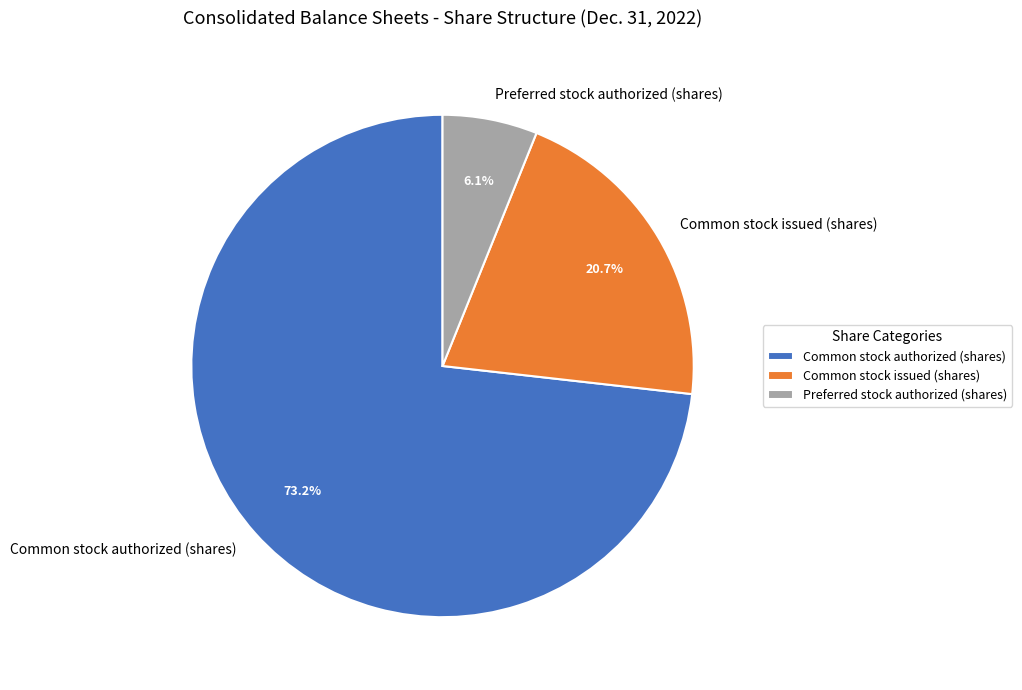

How many segments does this pie chart have?

3